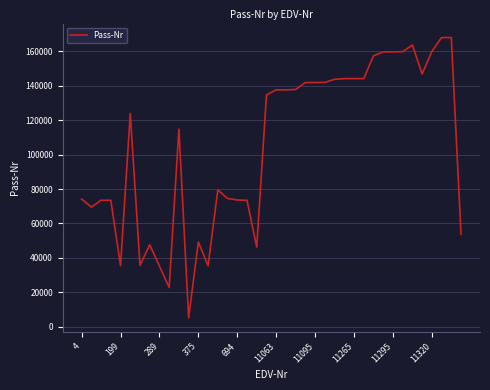

What is the greatest value displayed?

168017